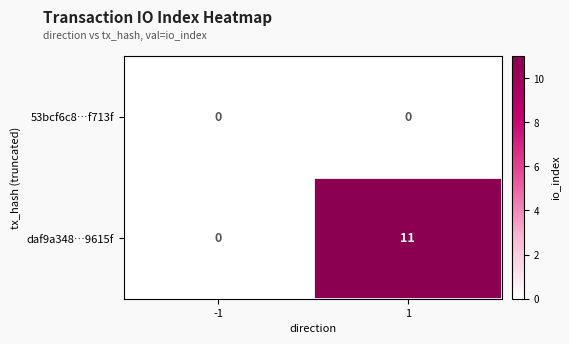

Which category has the highest value across all series?

1